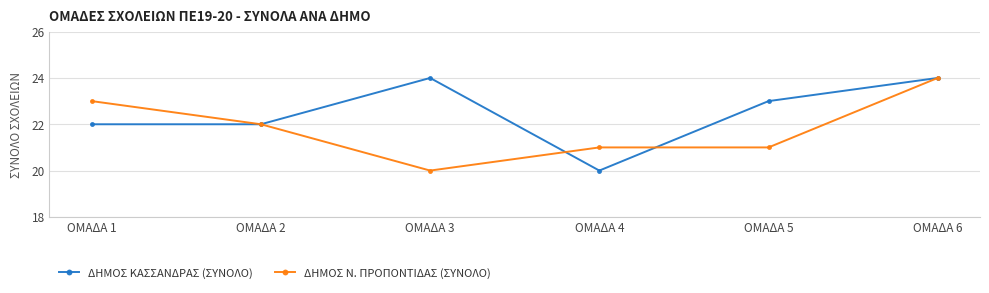

Which series has the largest total across all categories?

ΔΗΜΟΣ ΚΑΣΣΑΝΔΡΑΣ (ΣΥΝΟΛΟ)